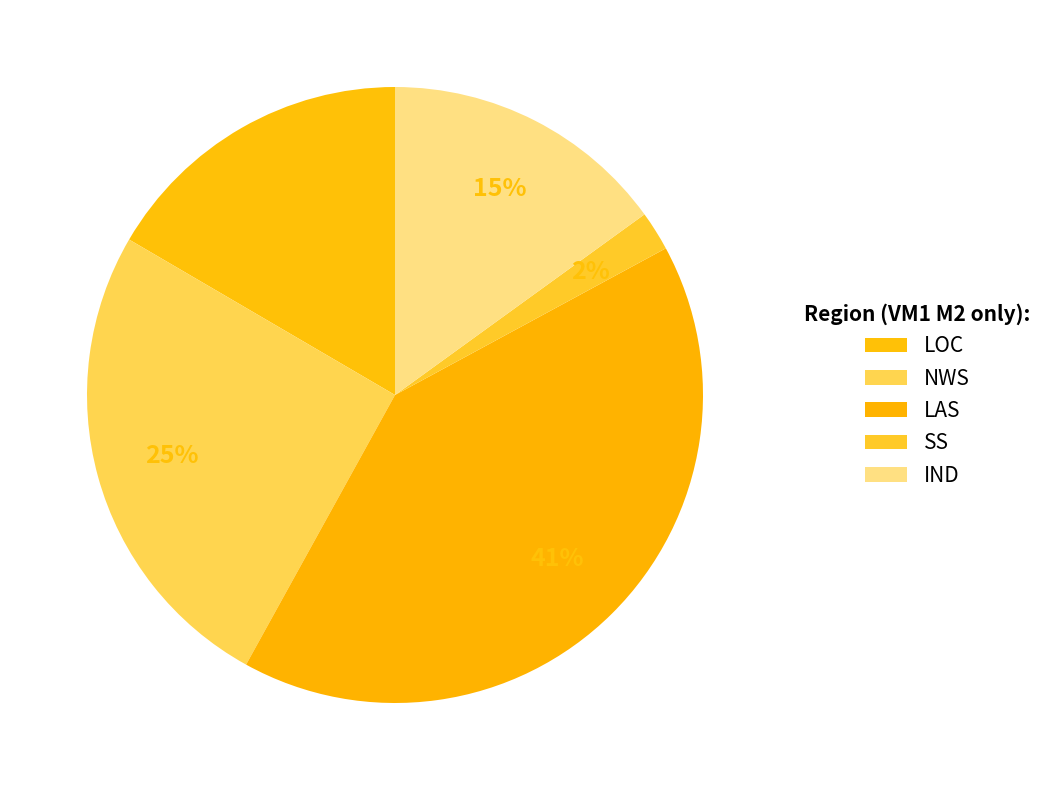

Between SS and NWS, which is larger?

NWS